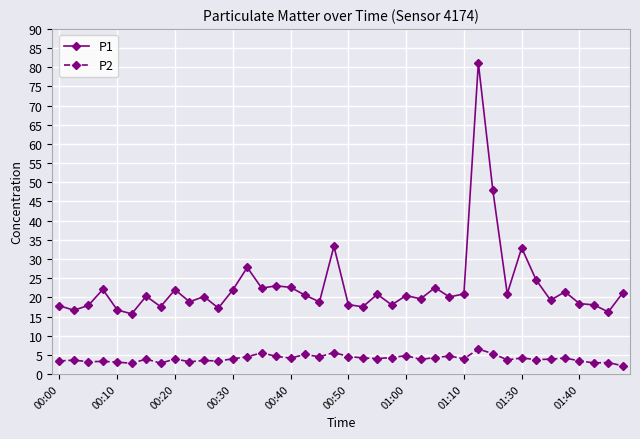

What are all the series names shown in the legend?

P1, P2